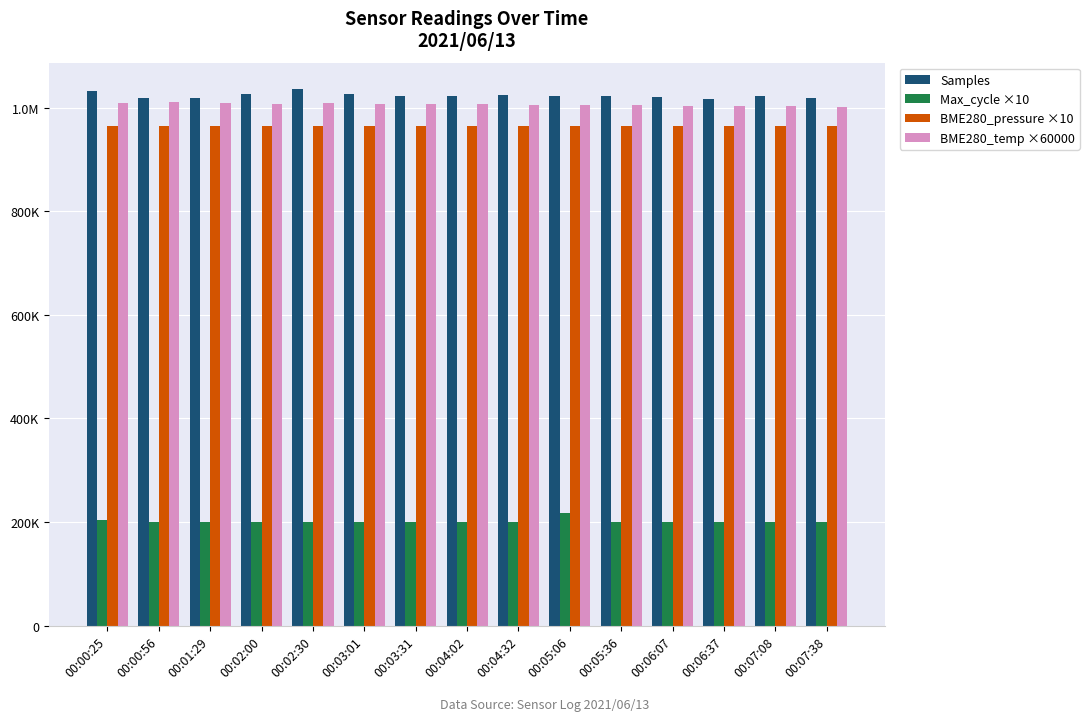

Are the bars horizontal?

No